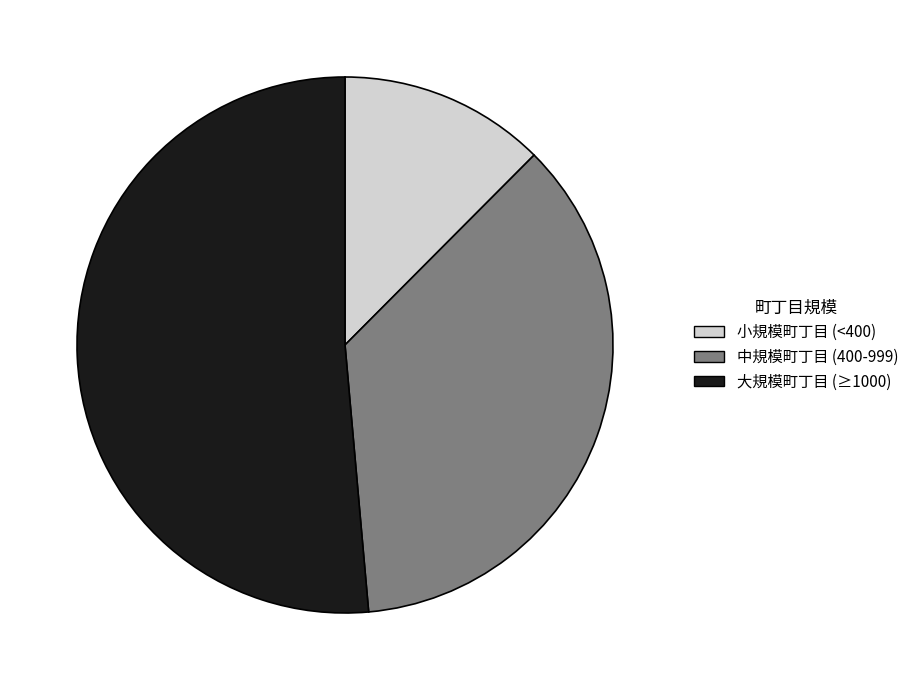

Does any single category account for the majority?

Yes